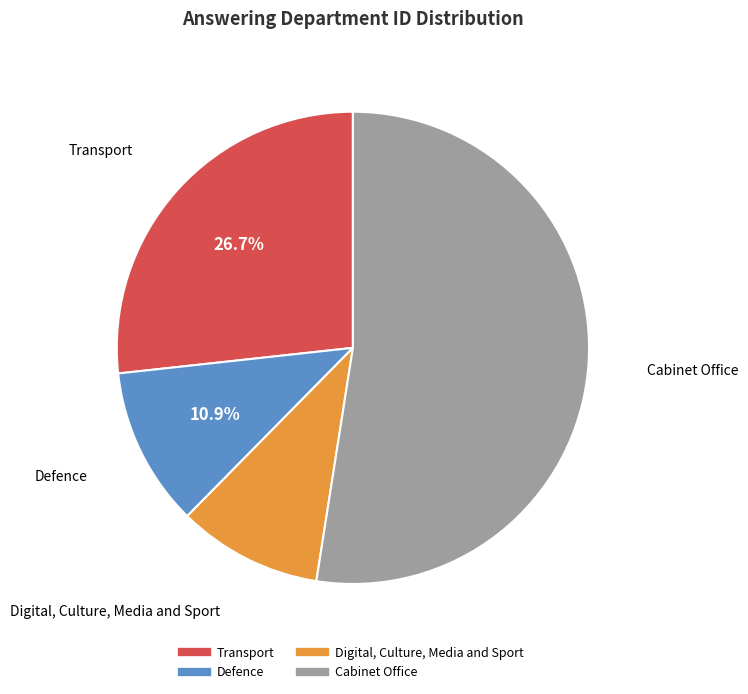

Is it true that Transport is 27% of the pie?

True